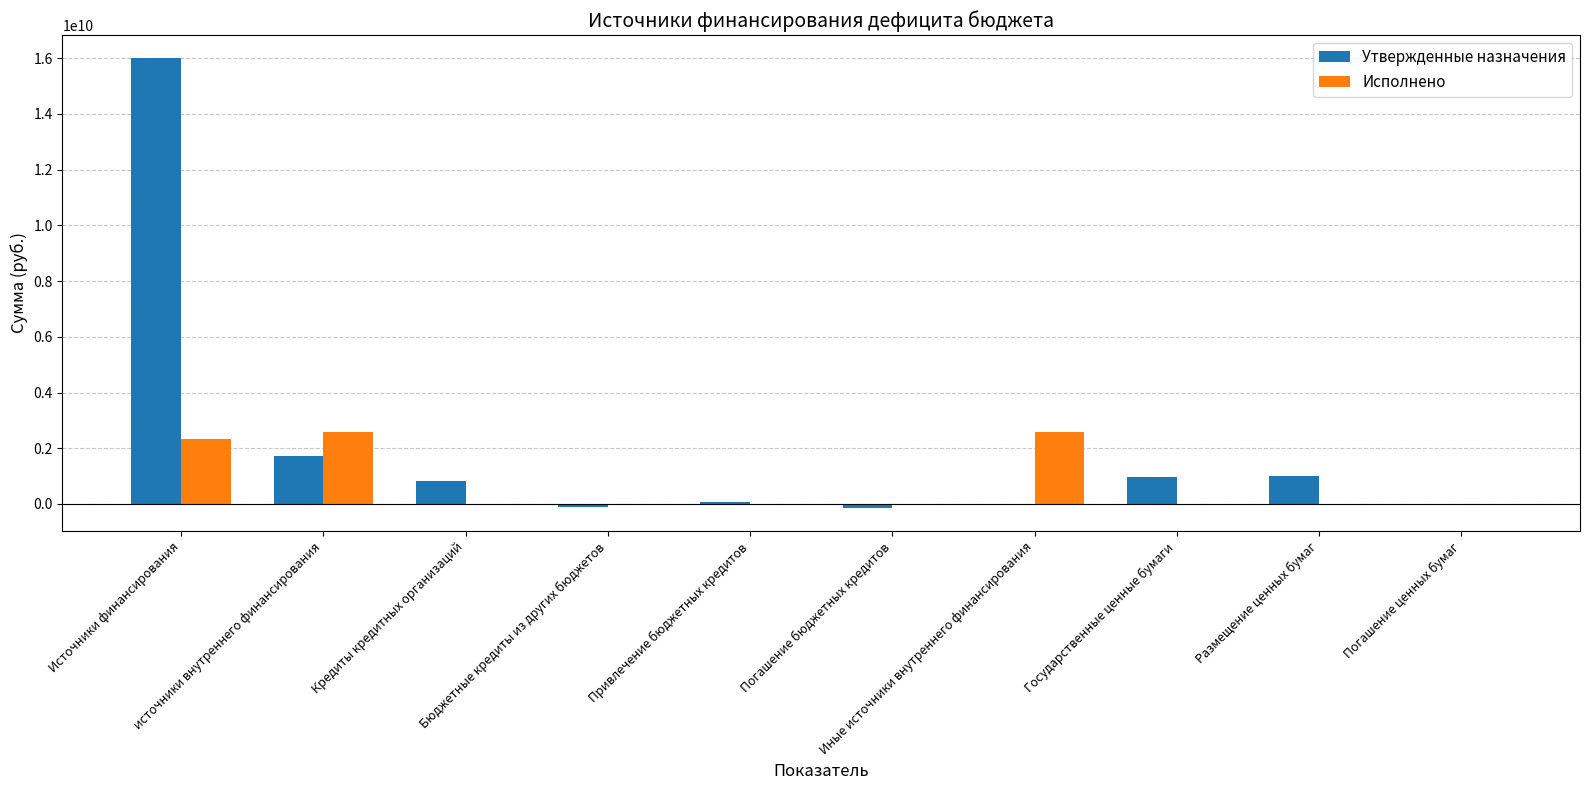

How many categories are shown in the chart?

10